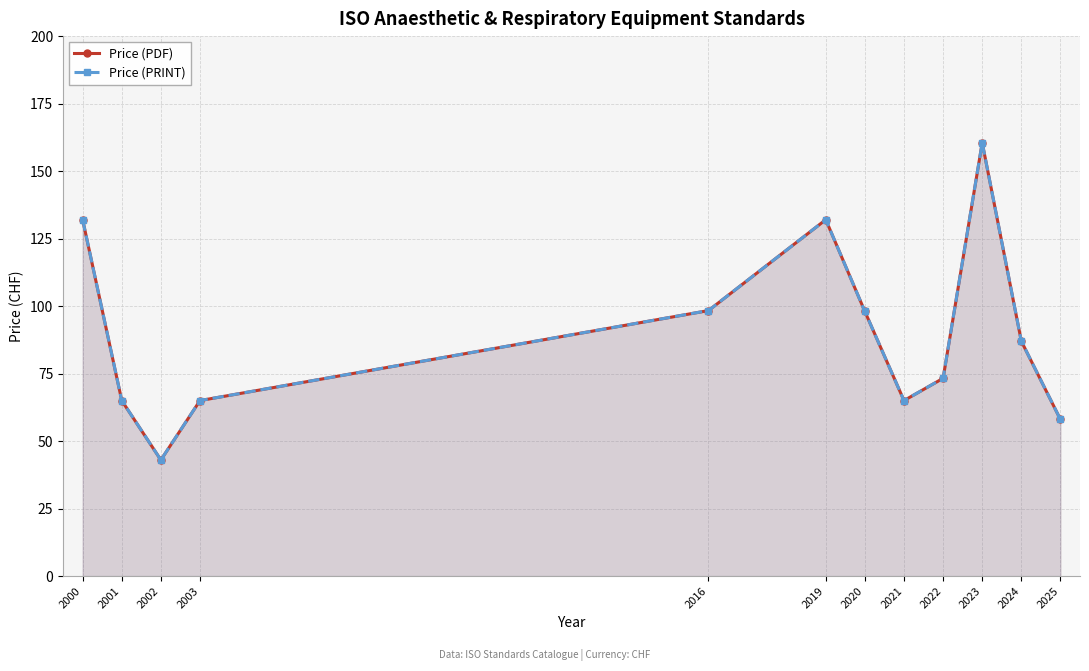

At how many categories does at least one series exceed 85?

6